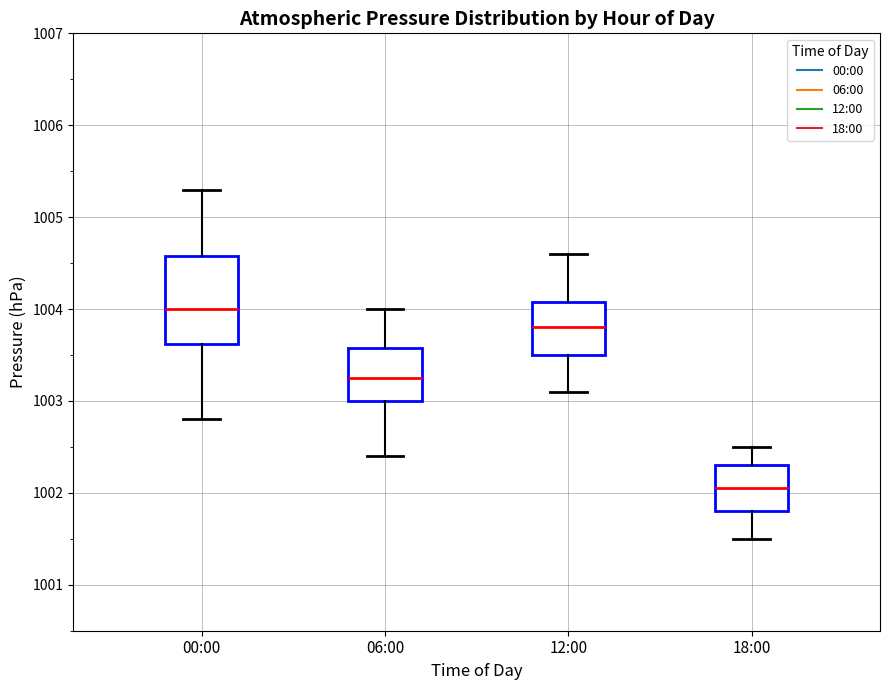

Where is the upper edge of the box for 12:00 on the y-axis? The values are not printed on the chart, so give them approximately, as read against the axis.

1004.1